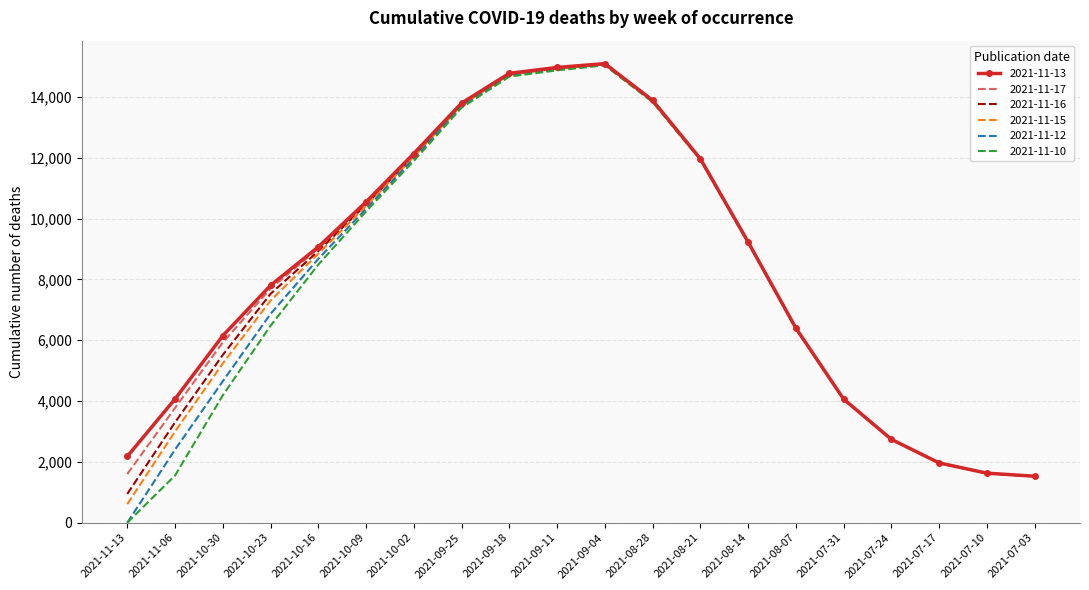

Is it true that 2021-11-10 equals 1965 at 2021-07-17?

True